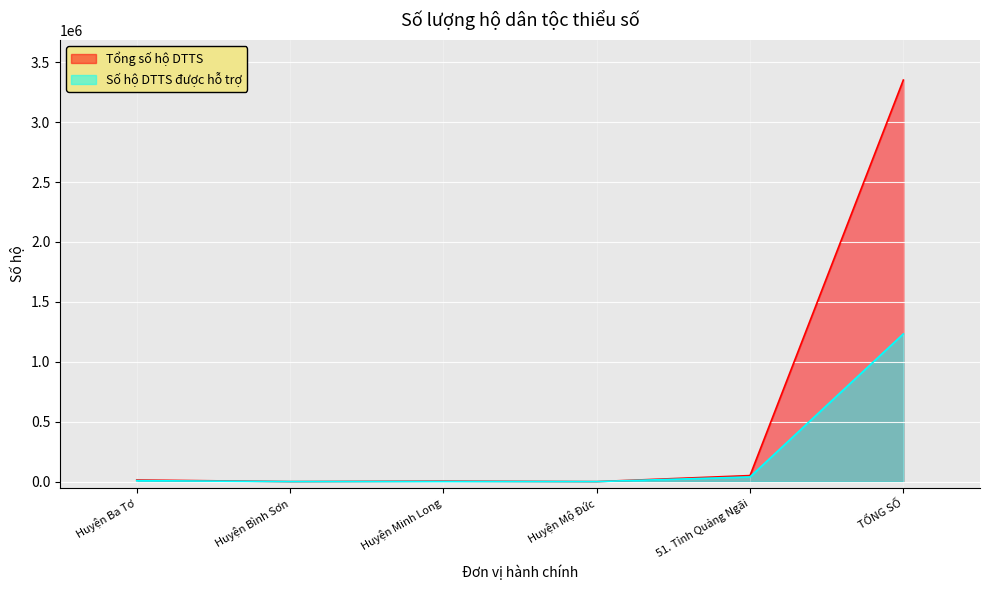

List the series in order of their overall mean, highest first.

Tổng số hộ DTTS, Số hộ DTTS được hỗ trợ